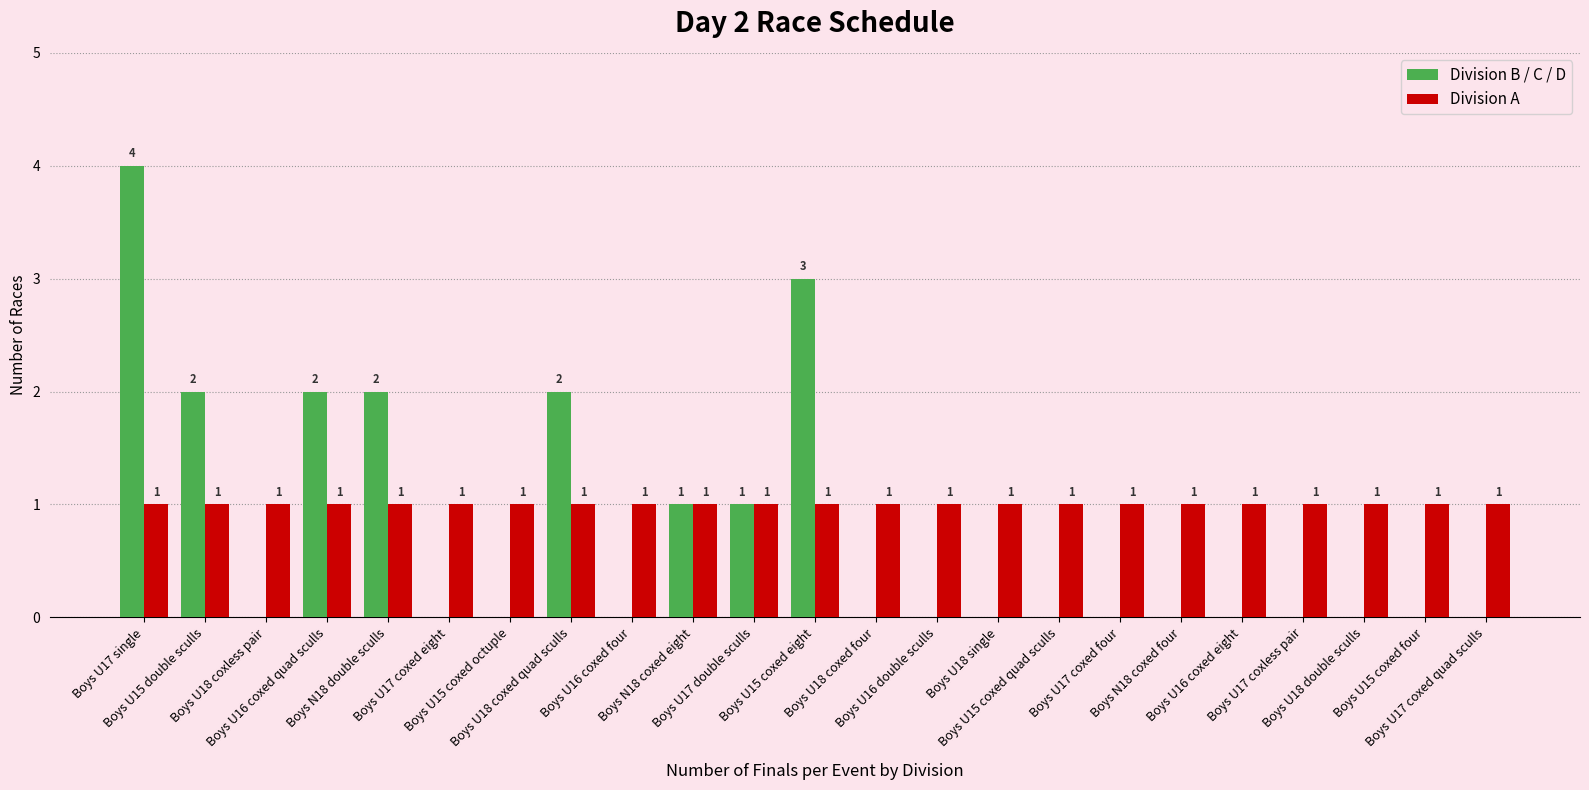

How many Division B / C / D values are between 0 and 2?

21